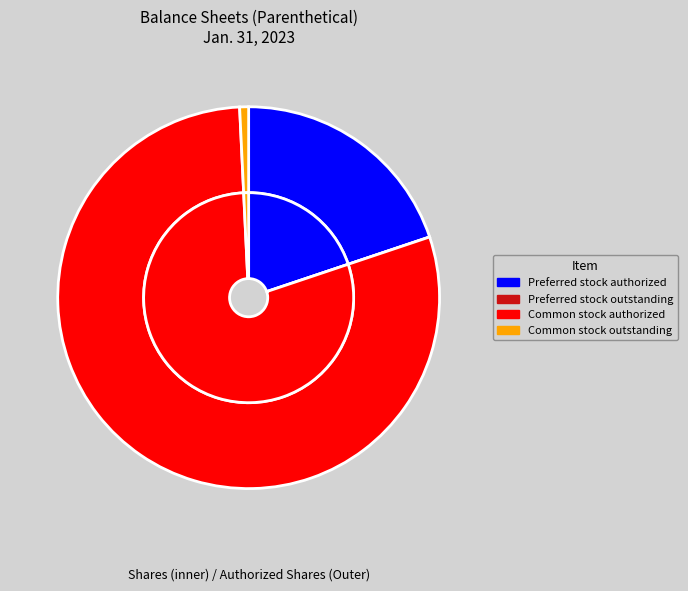

What is the change in value from Preferred stock outstanding to Common stock outstanding?

+1899575